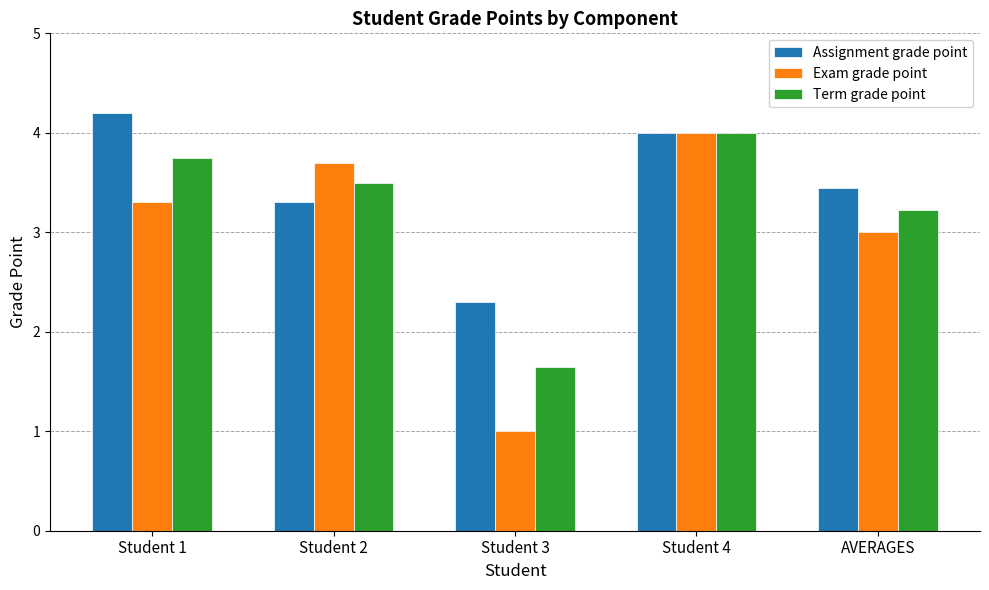

Which category has the highest value across all series?

Student 1